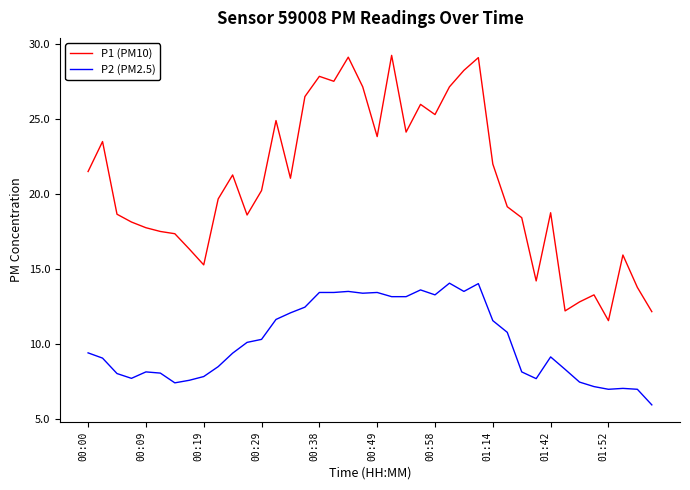

Which series has the largest total across all categories?

P1 (PM10)